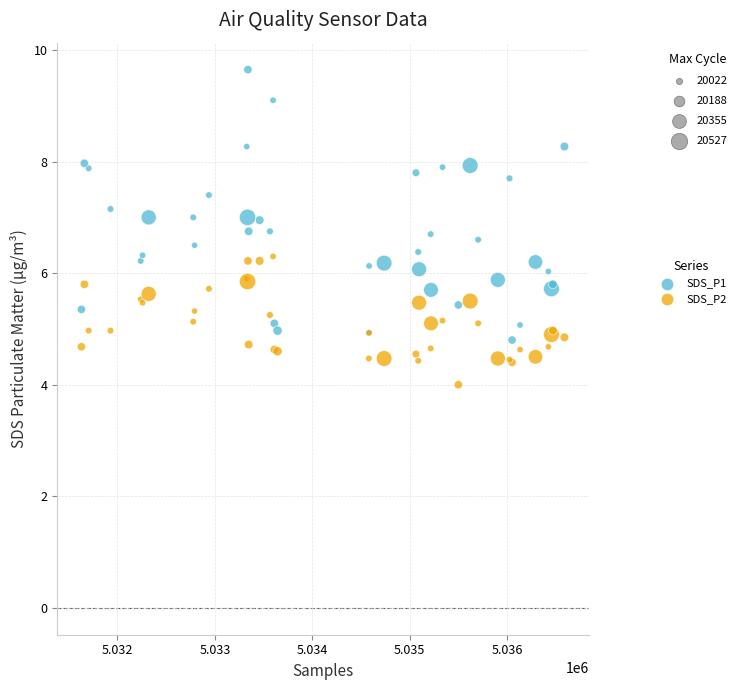

Which series reaches the minimum Y coordinate?

SDS_P2